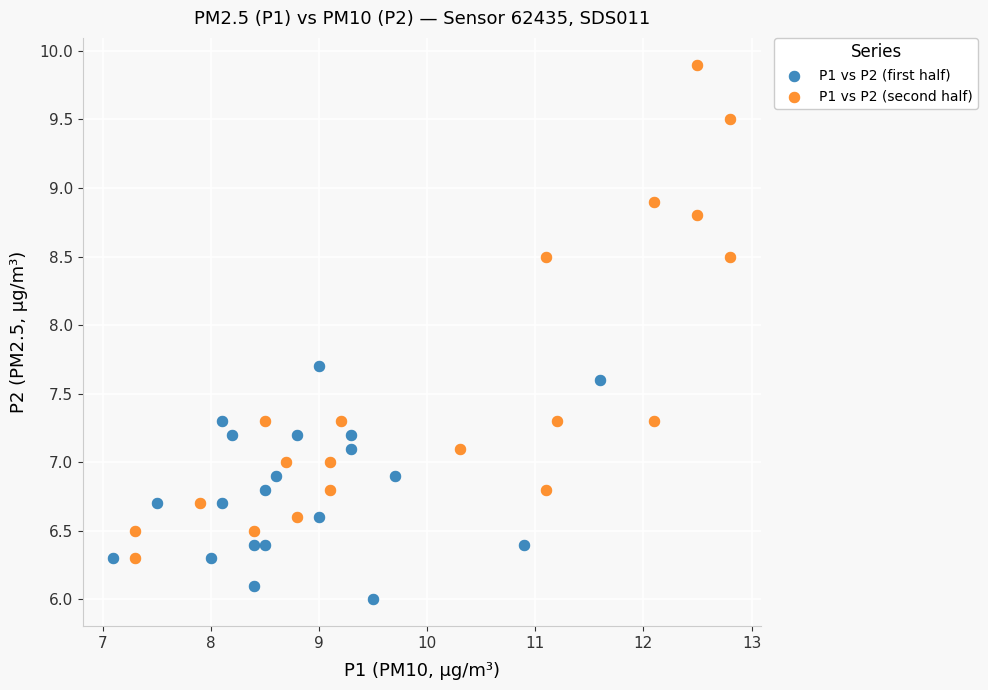

Which series has the largest Y range (max minus min)?

P1 vs P2 (second half)